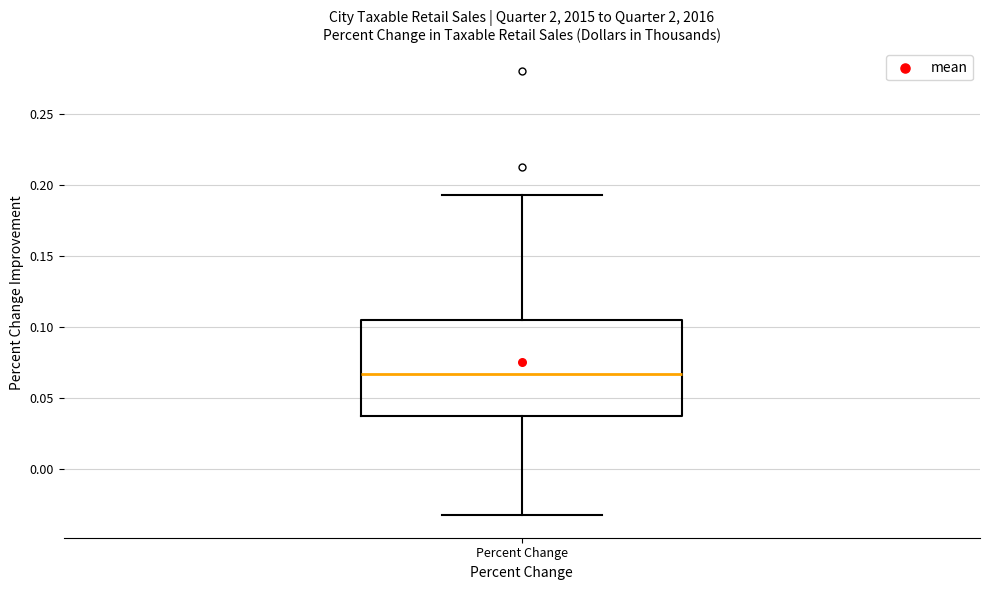

Read this box plot against the y-axis: the position of the median line, the range covered by the box, and the ends of both whiskers. The values are not printed on the chart, so give them approximately, as read against the axis.

median 0.065, box 0.035 to 0.105, whiskers -0.030 to 0.195